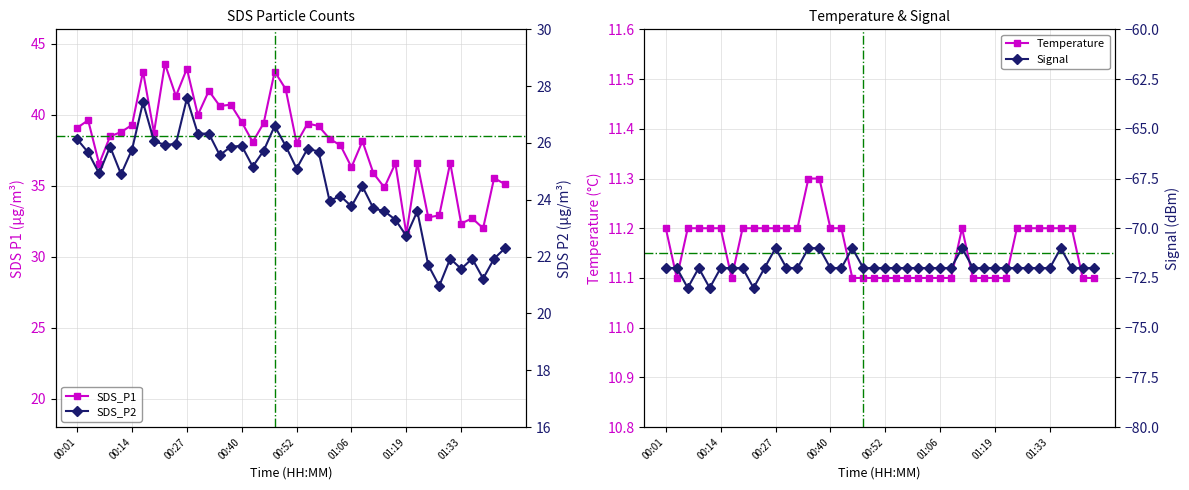

True or false: SDS_P1 has a value of 39.2 at 22.

True